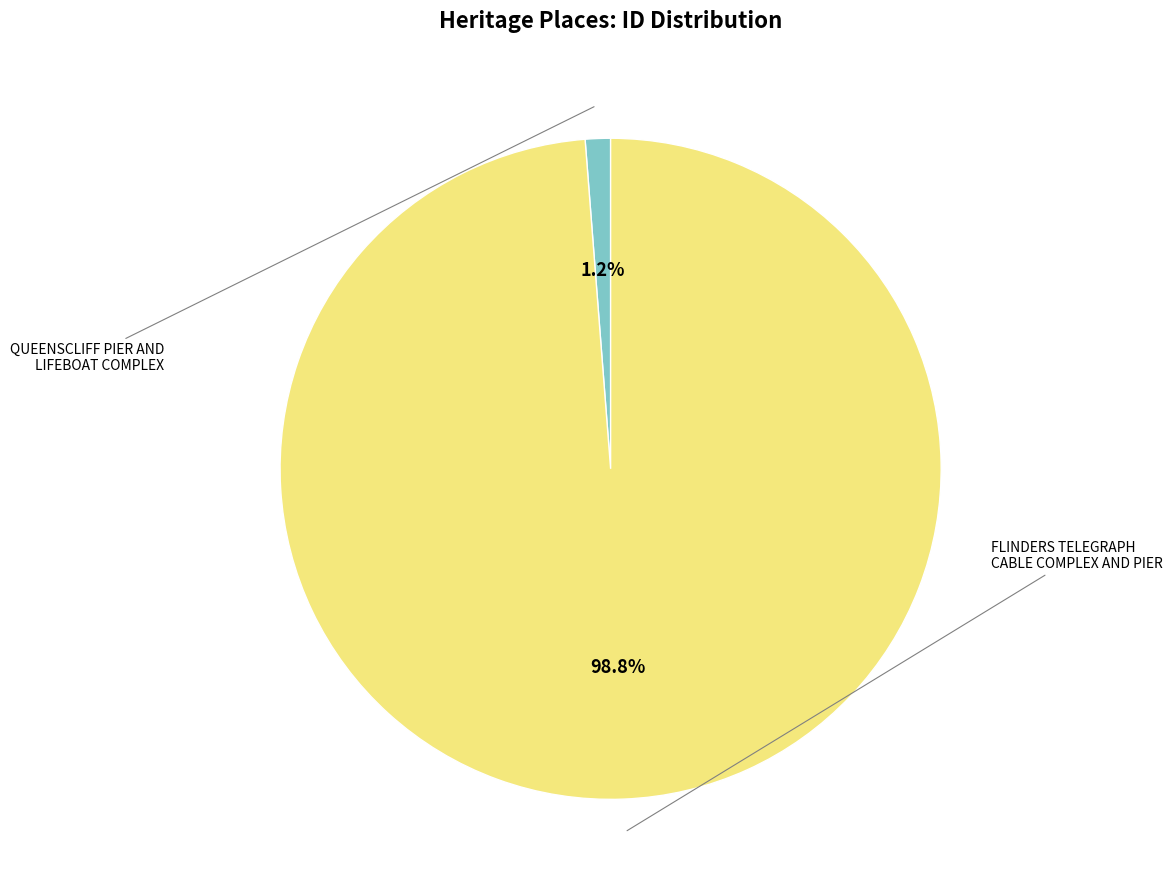

Is there a majority slice in this chart?

Yes